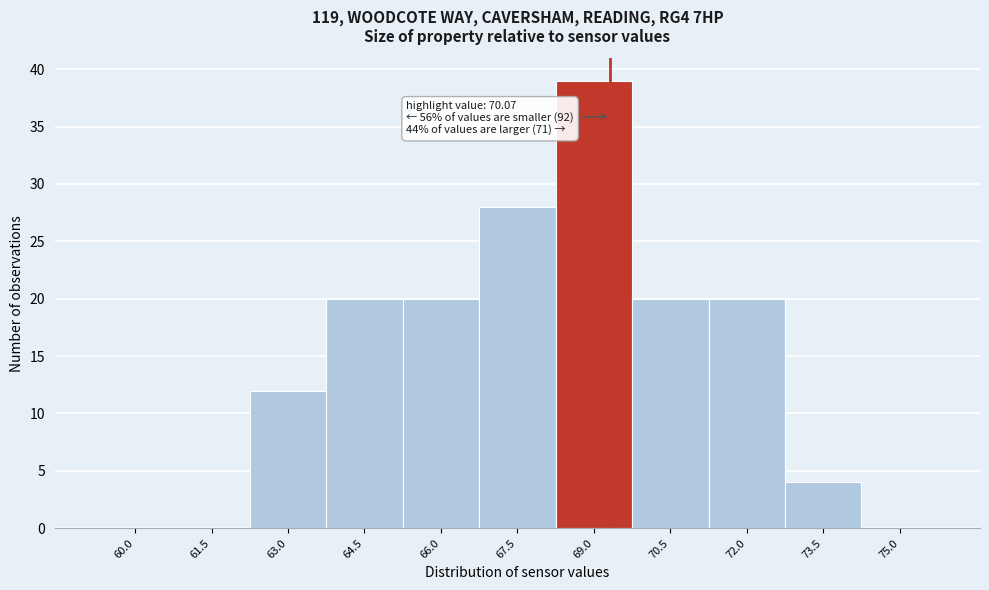

Reading left to right, list all the values displayed in this chart.

60.0=0	61.5=0	63.0=12	64.5=20	66.0=20	67.5=28	69.0=39	70.5=20	72.0=20	73.5=4	75.0=0